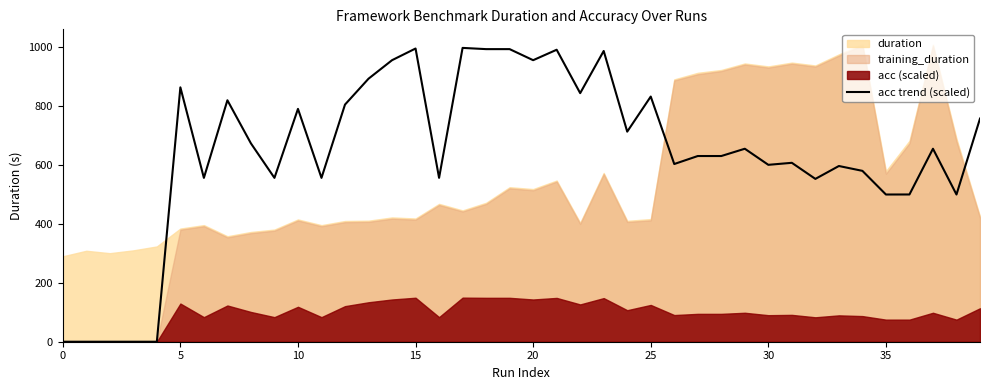

What is the change in value from 15 to 16?

-439.6